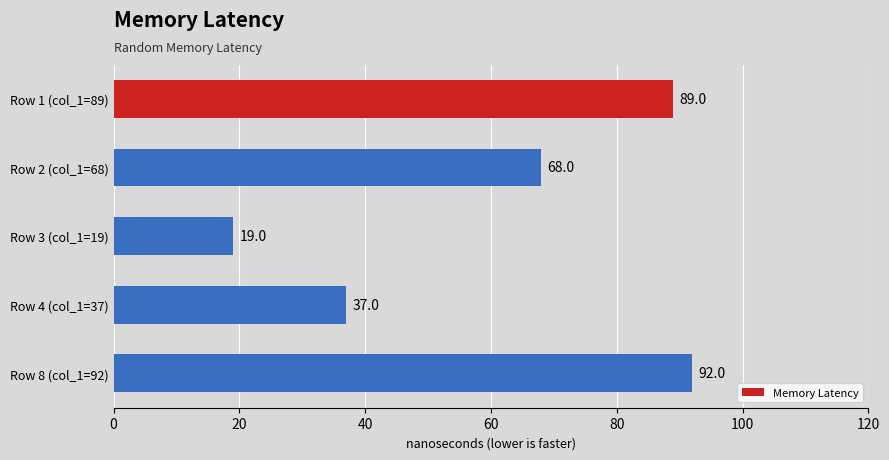

Is it true that the value at Row 8 (col_1=92) is 120?

False